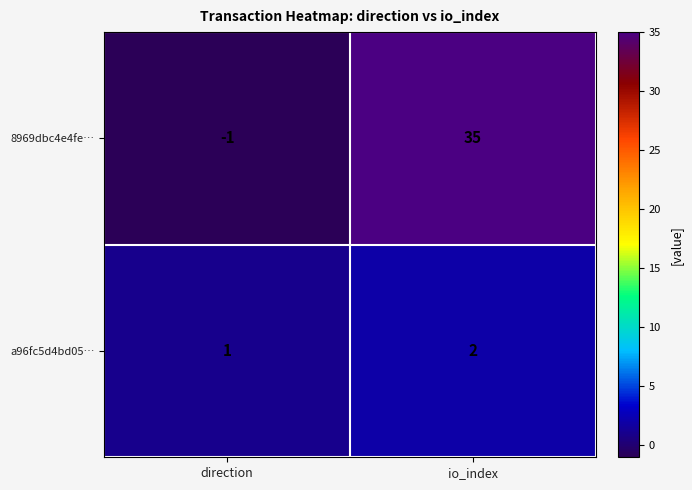

At which category is the sum across all series the highest?

io_index